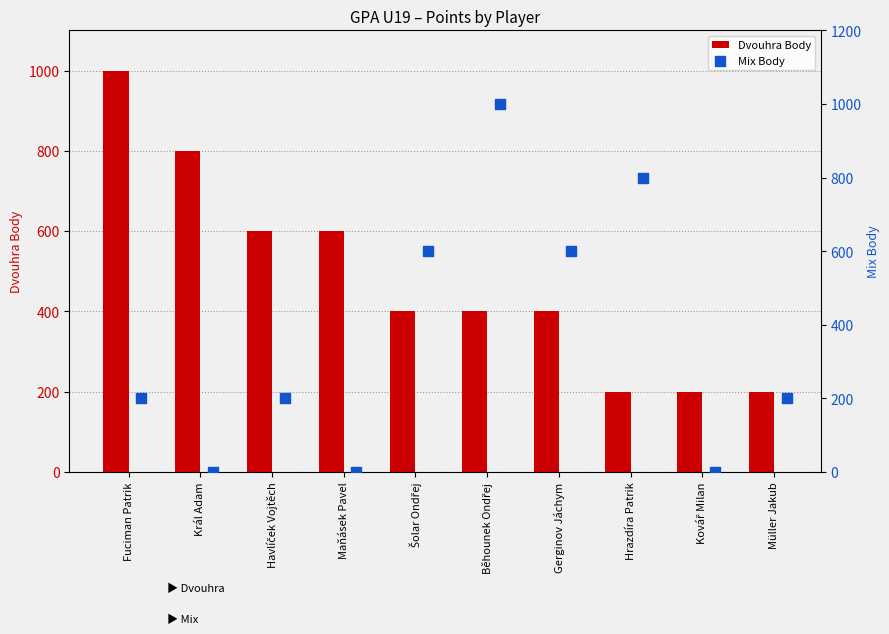

What is the maximum value for Dvouhra Body?

1000